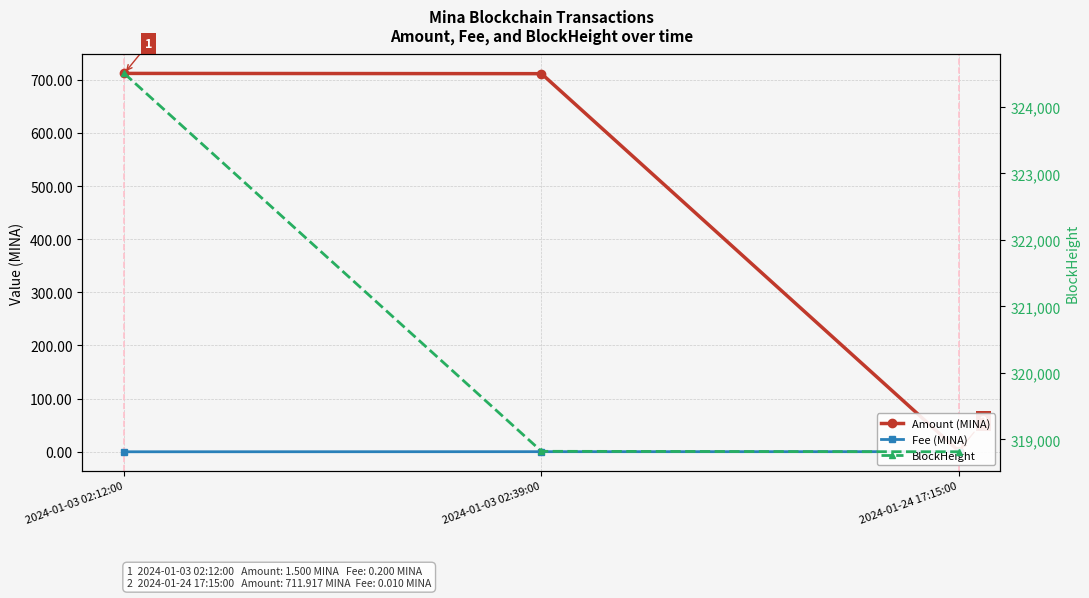

How many series are shown in this chart?

3